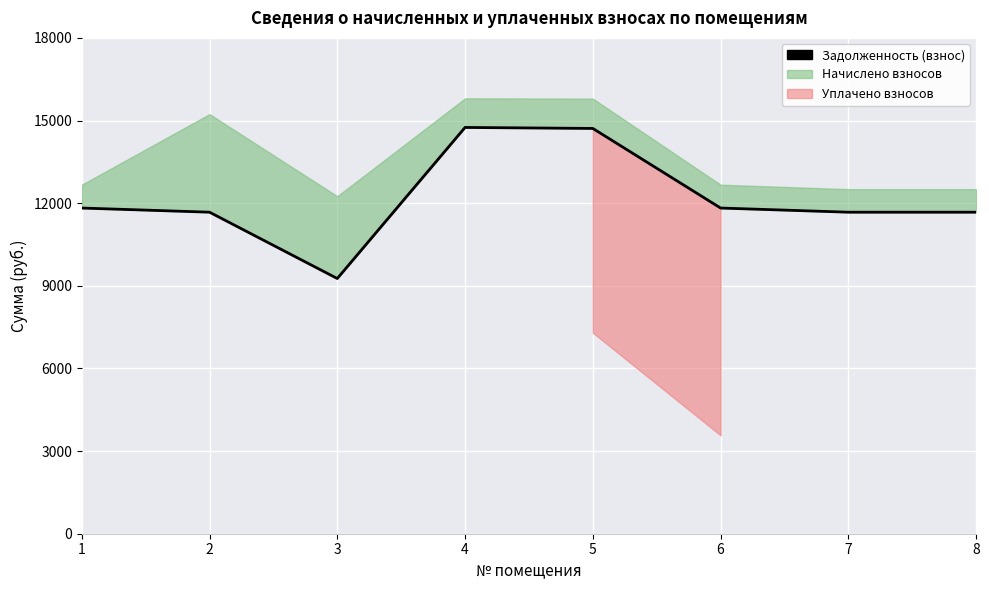

At which category does the data reach its first local valley?

3